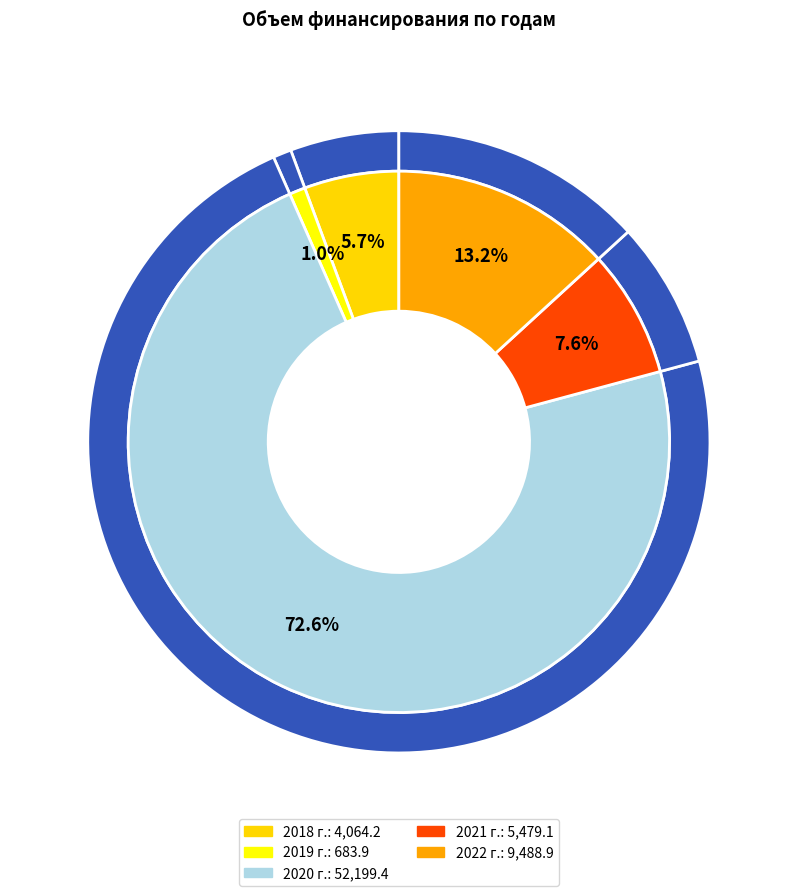

Is it true that 2020 г. is 73% of the pie?

True